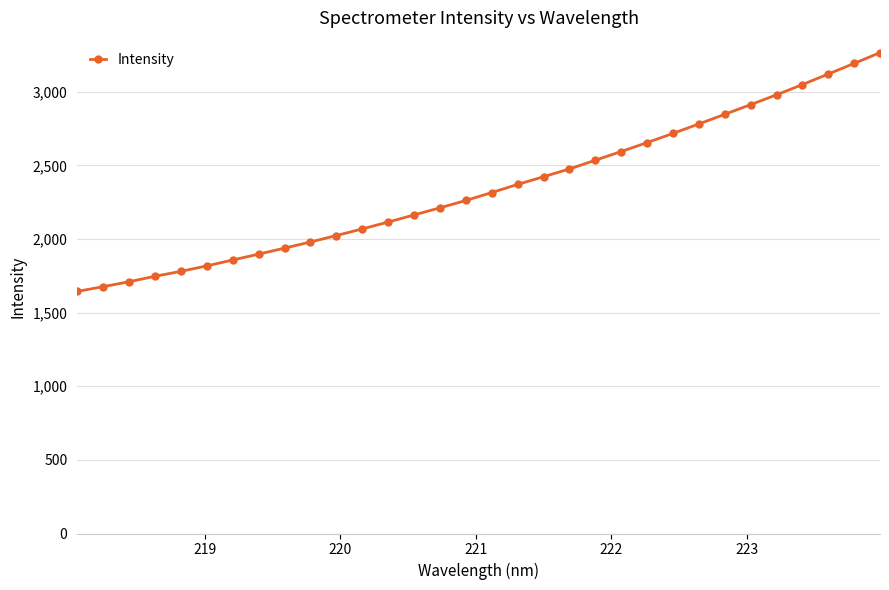

What is the greatest value displayed?

3265.9